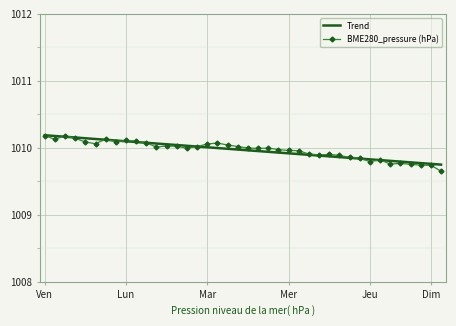

Which category has the highest value across all series?

Ven